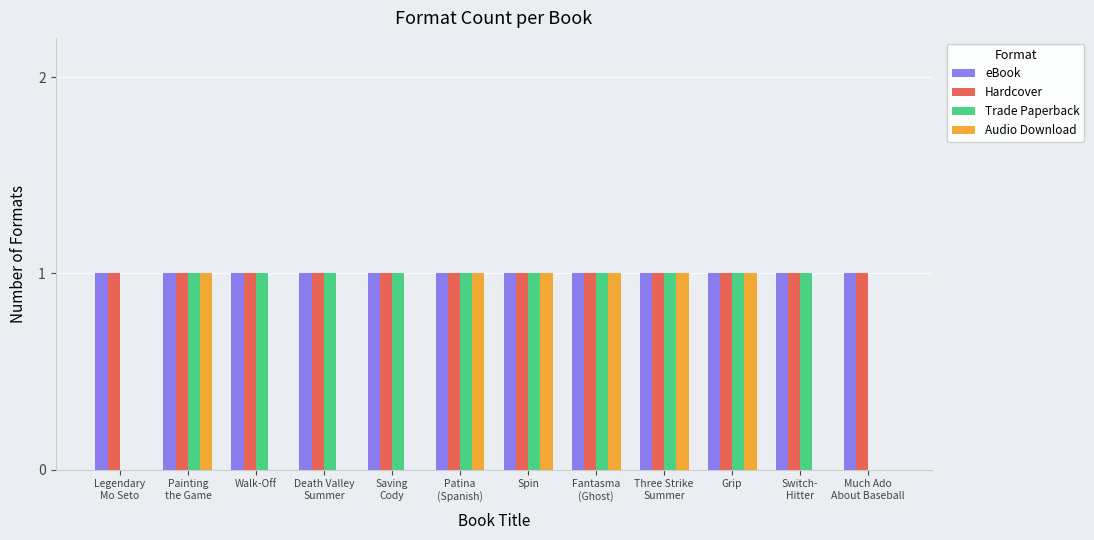

Is it true that Hardcover equals 2 at Walk-Off?

False